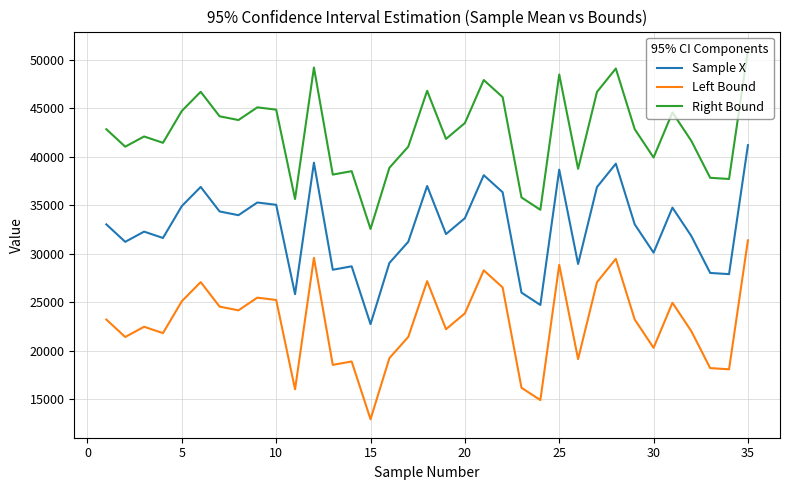

True or false: Left Bound and Sample X cross at least once.

False